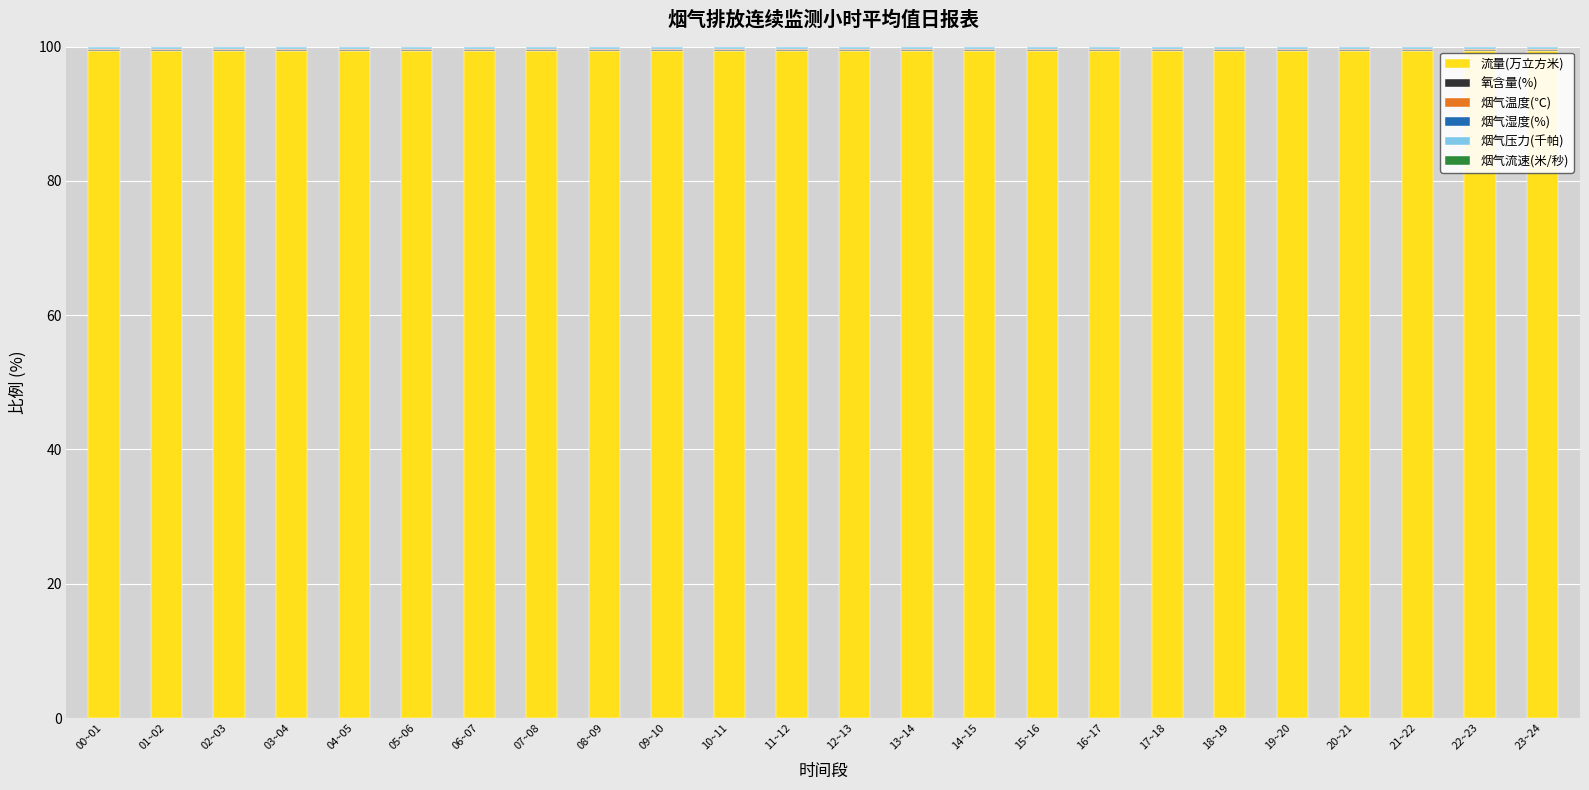

What is the maximum value for 流量(万立方米)?

99.4